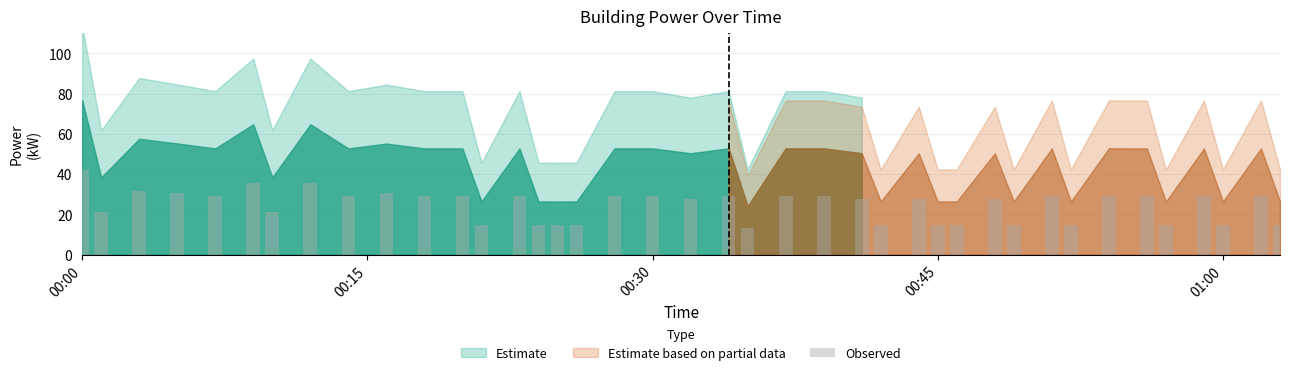

At which category does the chart reach its minimum across all series?

2022-07-27T00:35:00